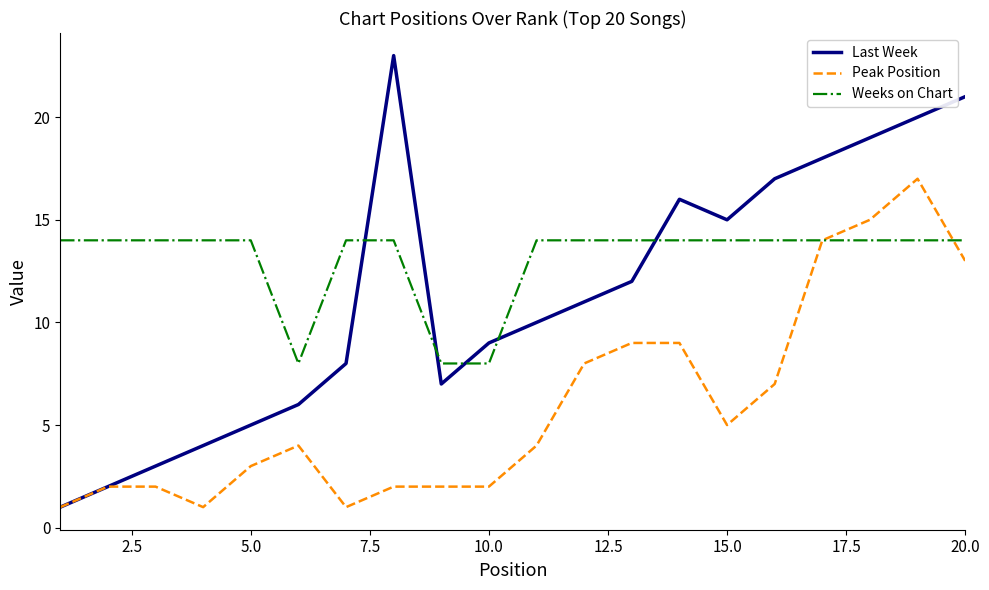

Which series has the largest total across all categories?

Weeks on Chart